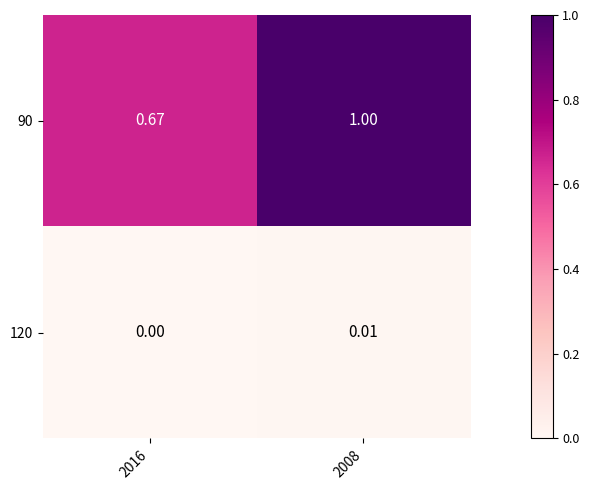

Is the value of 120 at 2016 greater than the value of 90 at 2008?

No